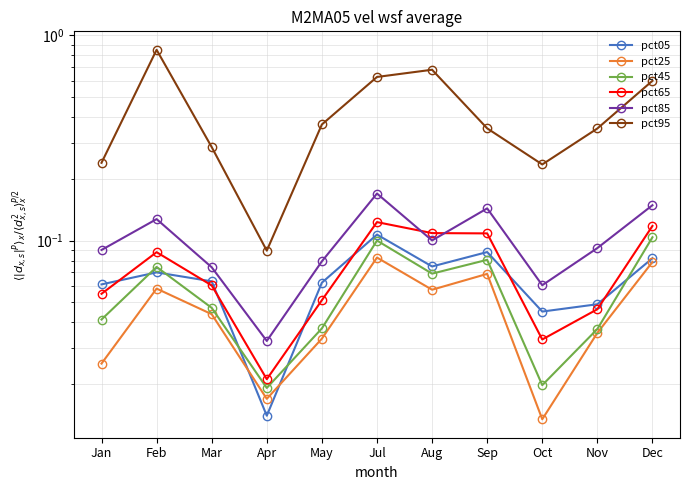

True or false: pct05 has more than 0 points higher than both neighbors.

True